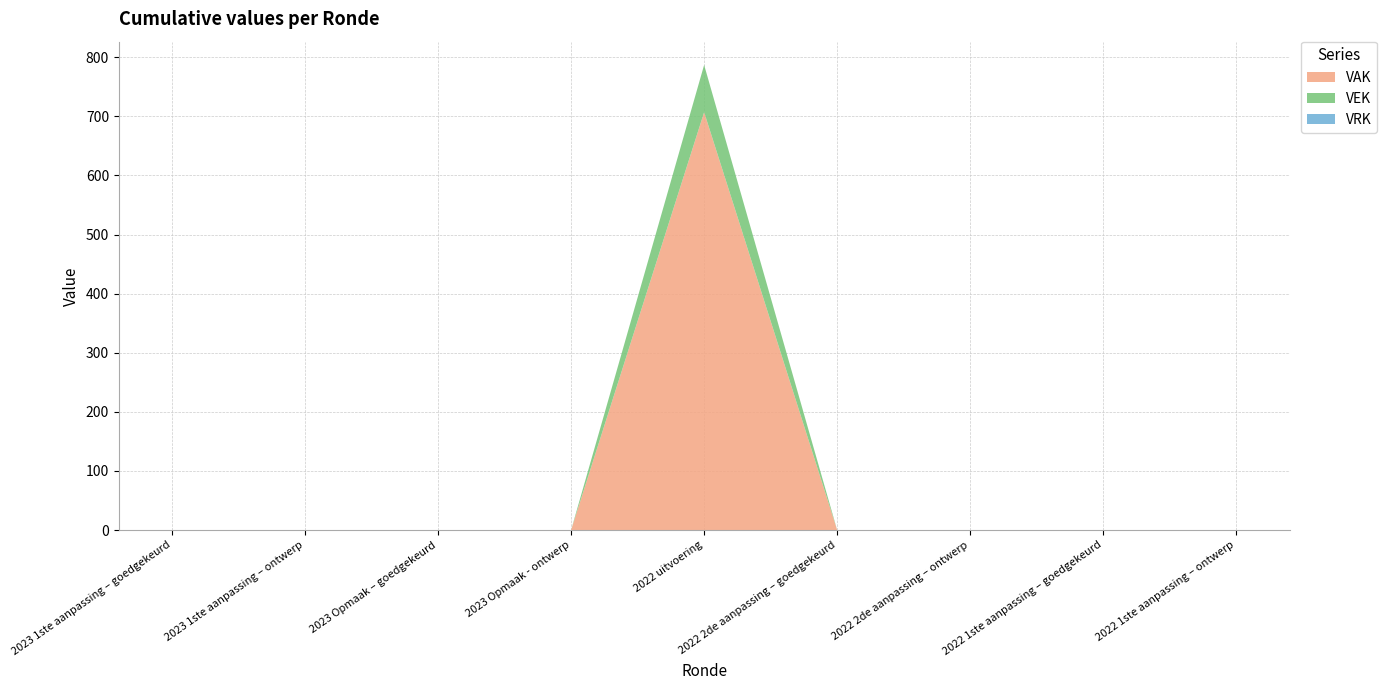

Reading left to right, extract all data points from this chart.

VAK: 0	0	0	0	707	0	0	0	0
VEK: 0	0	0	0	80	0	0	0	0
VRK: 0	0	0	0	0	0	0	0	0